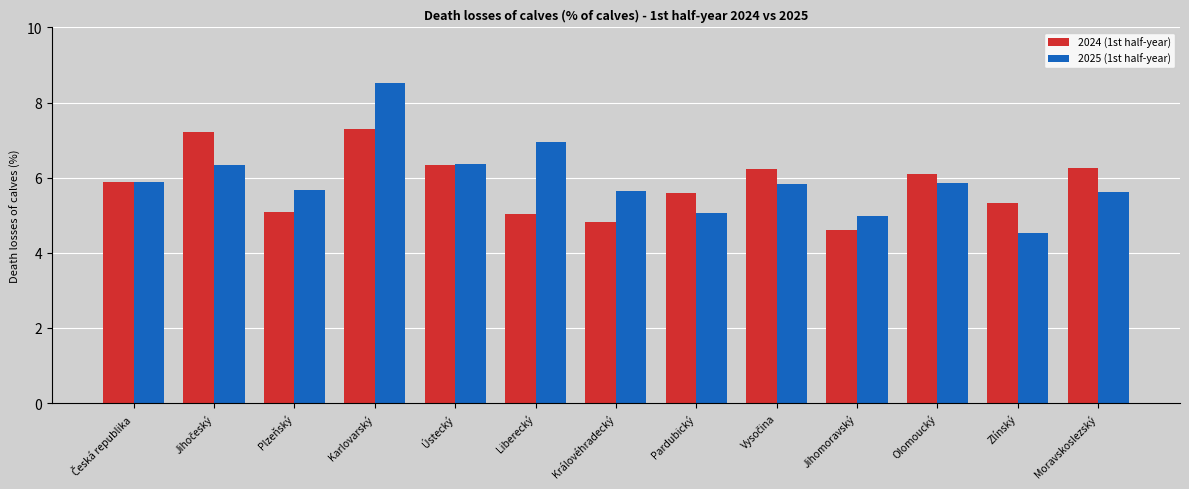

Which series changed the most between Karlovarský and Královéhradecký?

2025 (1st half-year)